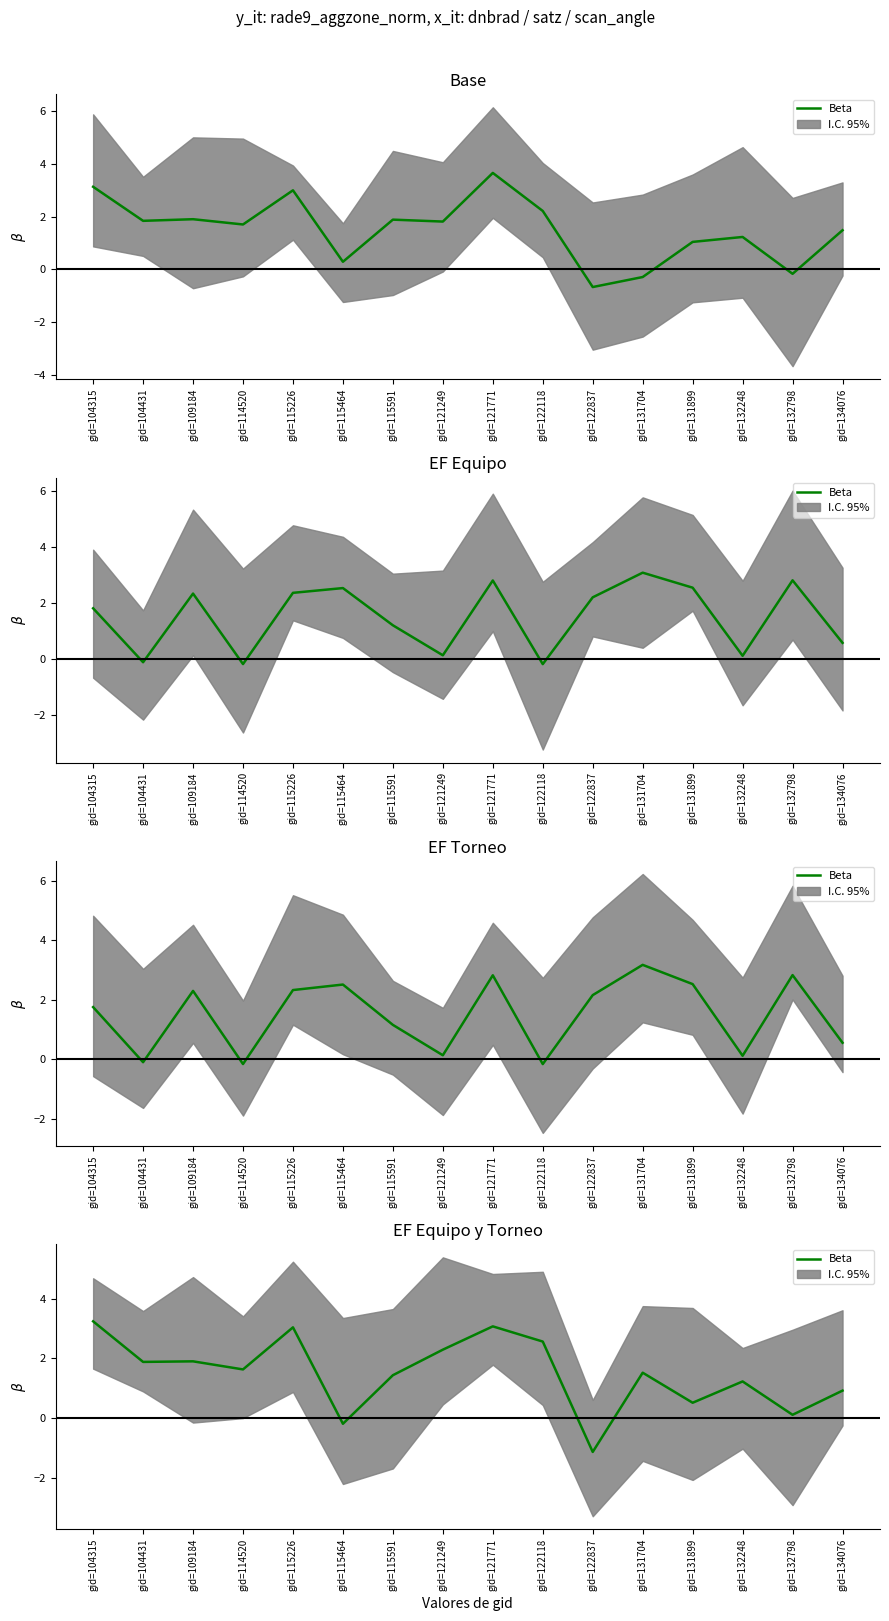

Rank the categories by value from highest to lowest.

gid=104315, gid=121771, gid=115226, gid=122118, gid=121249, gid=109184, gid=104431, gid=114520, gid=131704, gid=115591, gid=132248, gid=134076, gid=131899, gid=132798, gid=115464, gid=122837